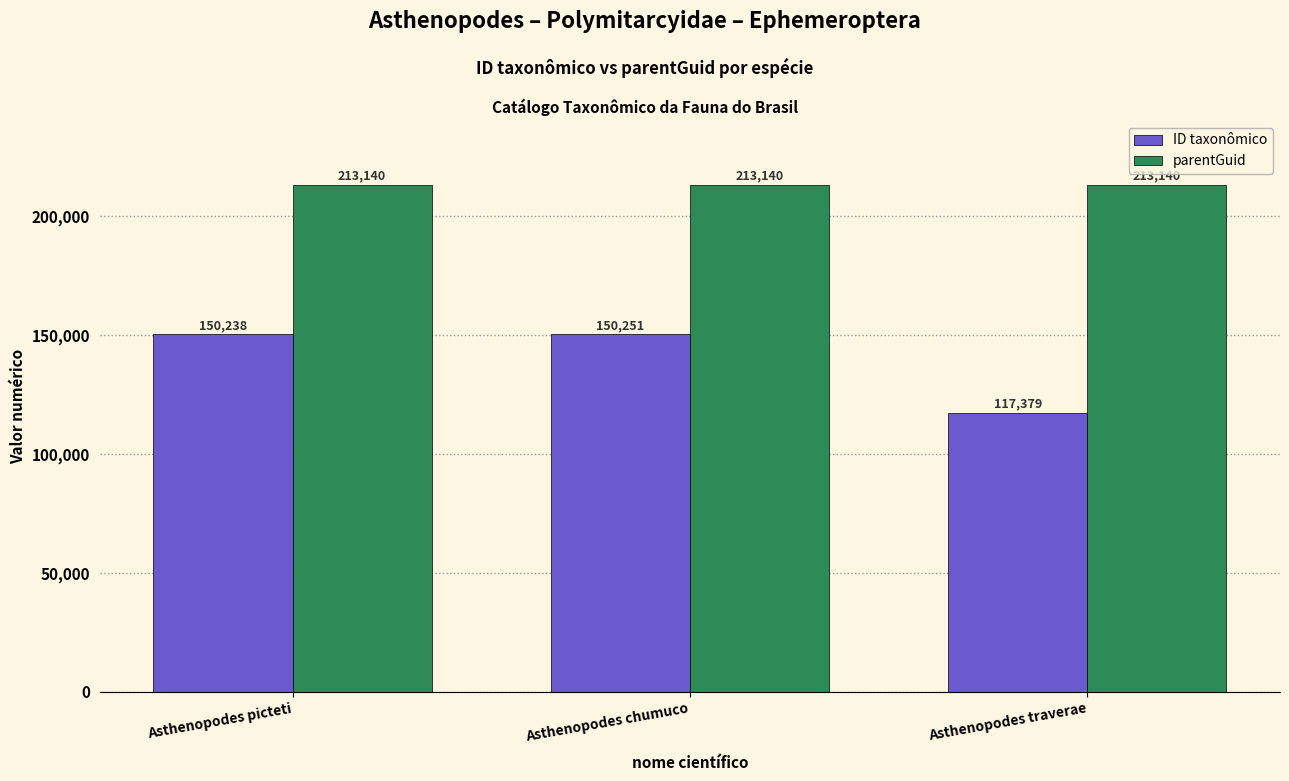

Reading right to left, transcribe all the data shown in this chart.

ID taxonômico: Asthenopodes traverae=117379	Asthenopodes chumuco=150251	Asthenopodes picteti=150238
parentGuid: Asthenopodes traverae=213140	Asthenopodes chumuco=213140	Asthenopodes picteti=213140